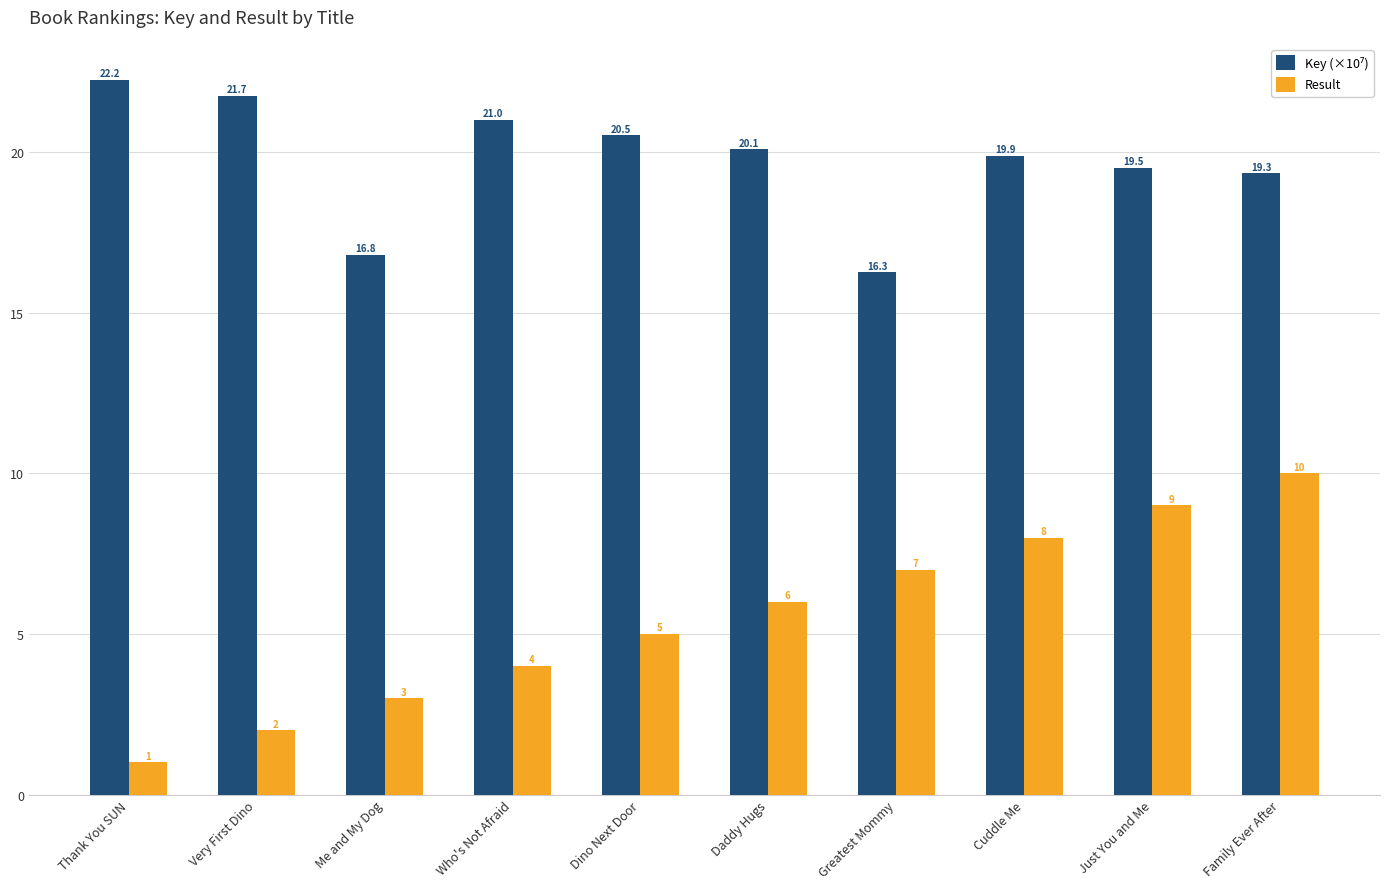

What is the minimum value shown in the chart?

1.0